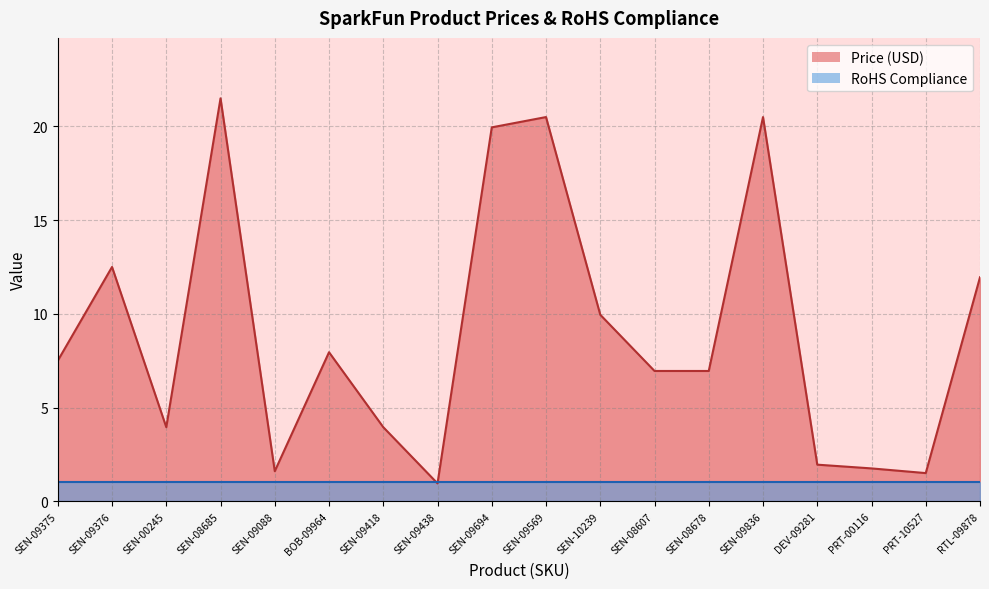

What is the difference between the second highest and second lowest values?

19.0